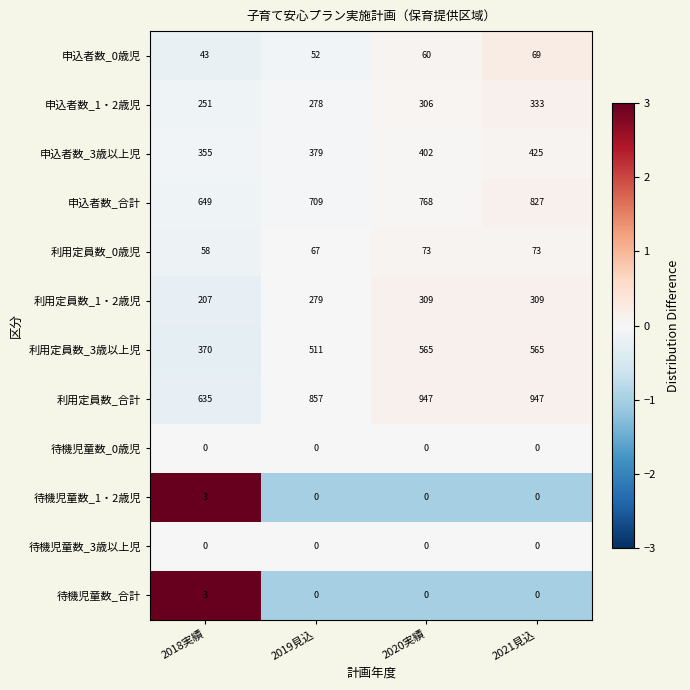

The 申込者数_0歳児 series shows 52 at 2019見込. True or false?

True